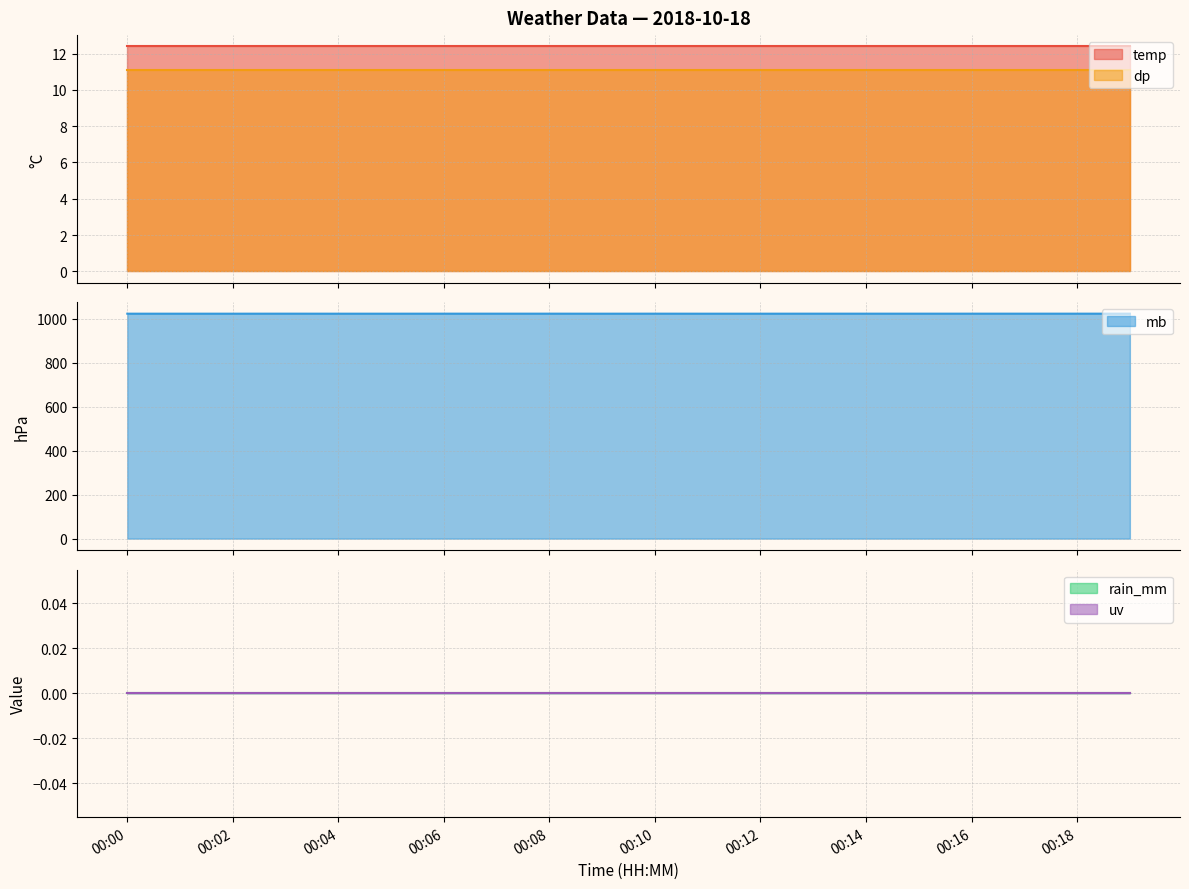

At which label does mb reach its minimum?

00:00